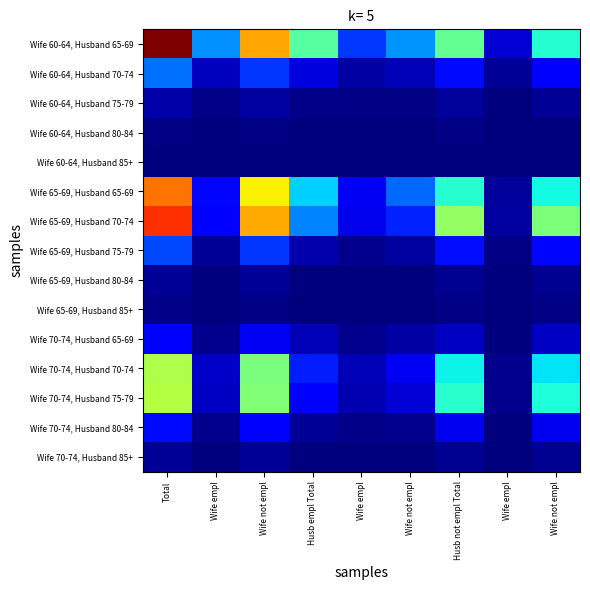

Rank the series by their maximum value, from highest to lowest.

Wife 60-64, Husband 65-69, Wife 65-69, Husband 70-74, Wife 65-69, Husband 65-69, Wife 70-74, Husband 75-79, Wife 70-74, Husband 70-74, Wife 60-64, Husband 70-74, Wife 65-69, Husband 75-79, Wife 70-74, Husband 80-84, Wife 70-74, Husband 65-69, Wife 60-64, Husband 75-79, Wife 70-74, Husband 85+, Wife 65-69, Husband 80-84, Wife 65-69, Husband 85+, Wife 60-64, Husband 80-84, Wife 60-64, Husband 85+